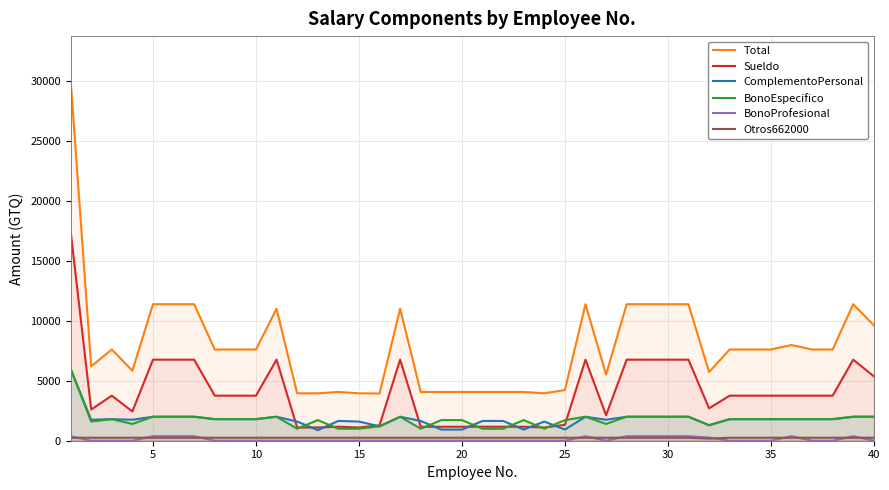

What is the highest value of the BonoEspecifico series?

6000